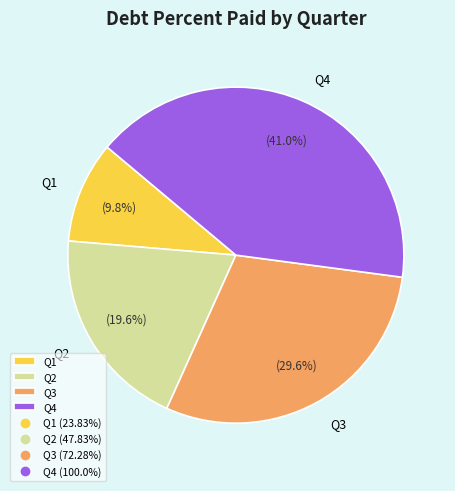

How many segments does this pie chart have?

4